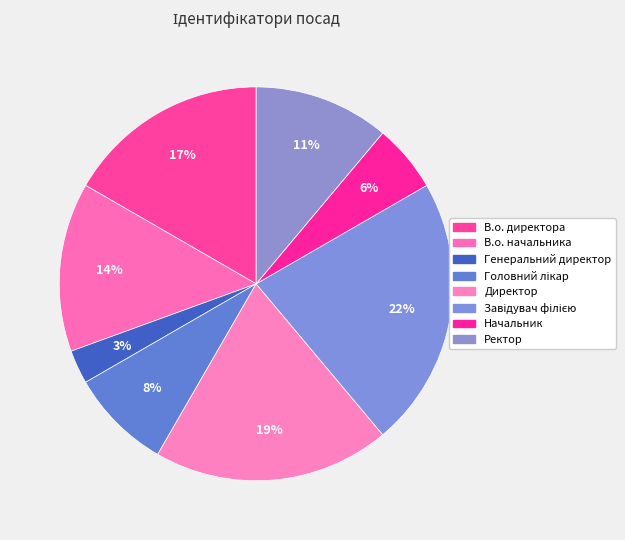

How much of the chart is everything except Директор?

80.6%